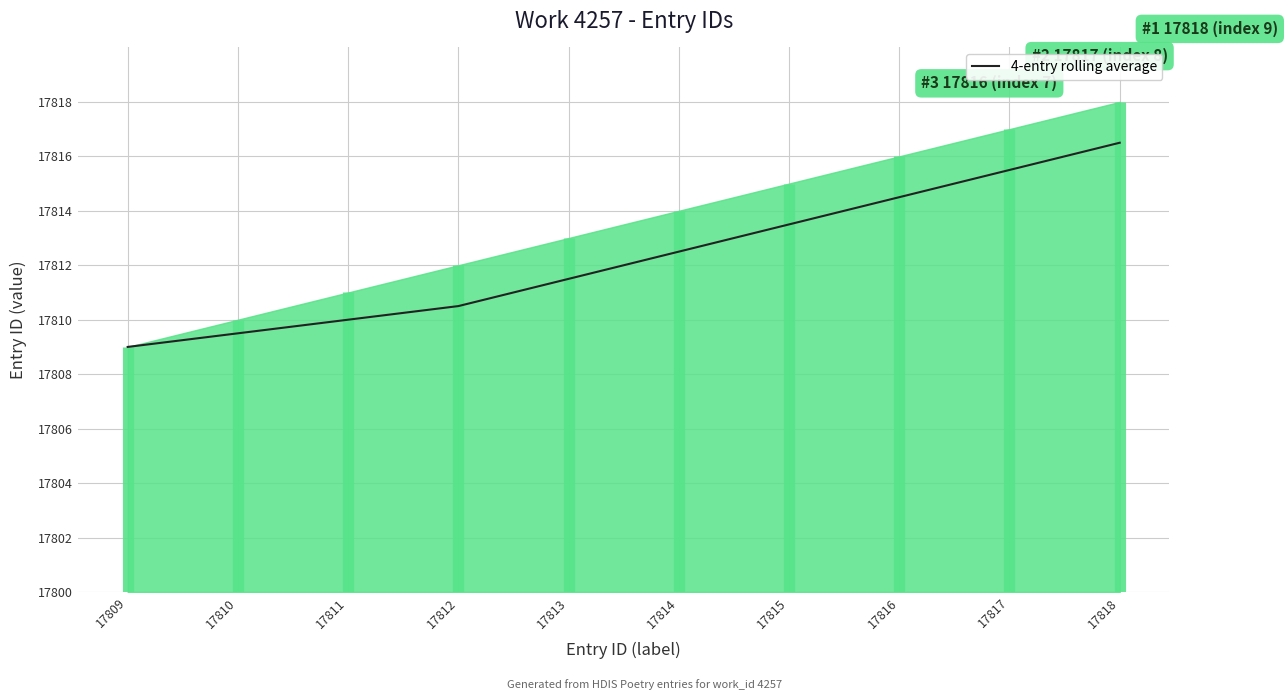

What is the difference between the values at 17813 and 17815?

2.0